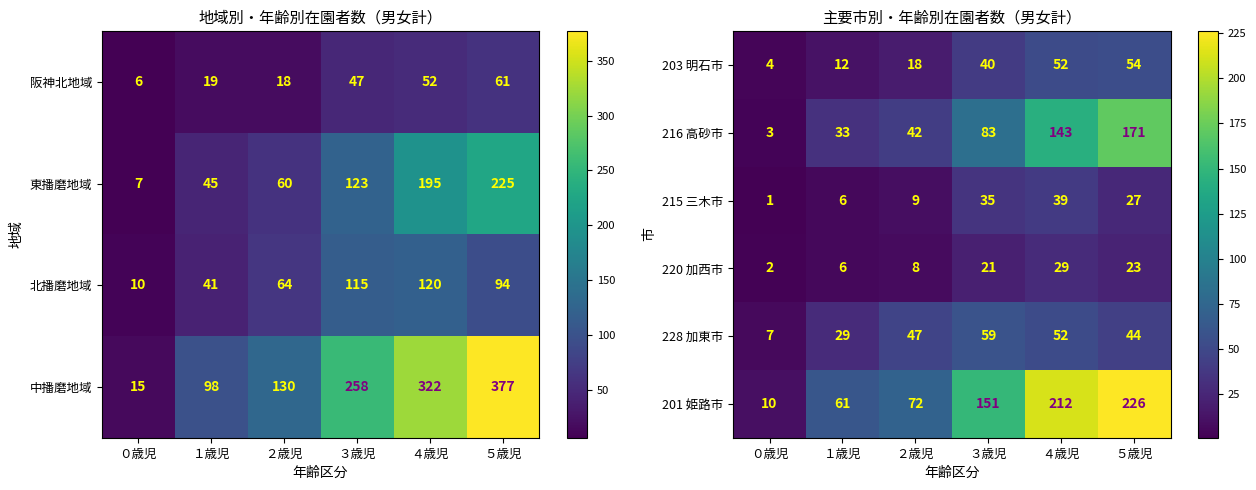

What is the minimum value for 203 明石市?

4